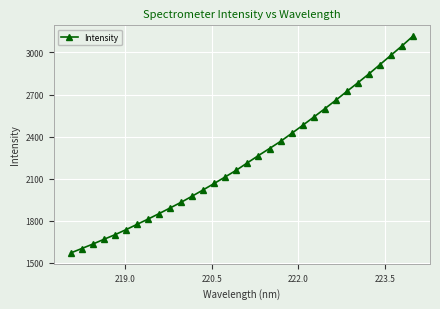

True or false: the data has more than 2 interior local peaks.

False